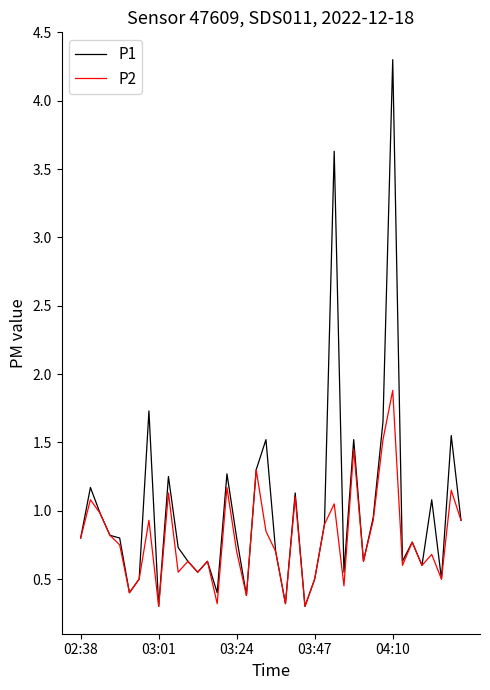

What is the average value of the P1 series?

1.0